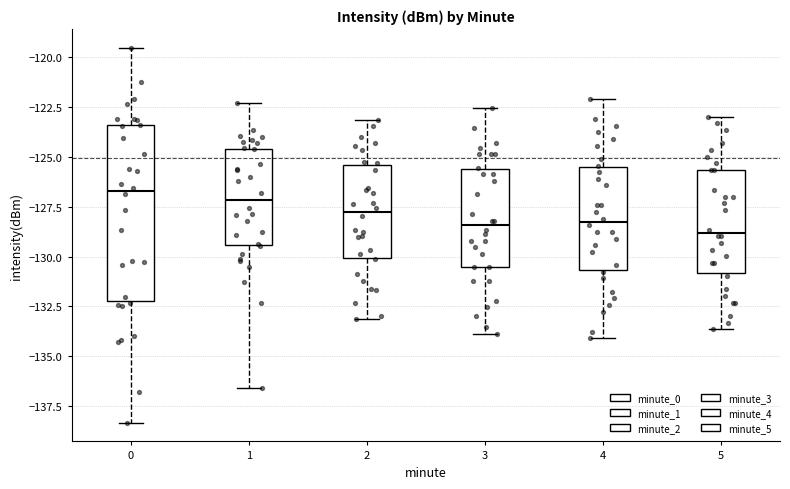

Reading left to right, transcribe this box plot: for each box, give where its median line is, the range the box spans, and where its two whiskers end, as read against the y-axis. The values are not printed on the chart, so give them approximately, as read against the axis.

0: median -126.5, box -132.0 to -123.5, whiskers -138.5 to -119.5
1: median -127.0, box -129.5 to -124.5, whiskers -136.5 to -122.5
2: median -128.0, box -130.0 to -125.5, whiskers -133.0 to -123.0
3: median -128.5, box -130.5 to -125.5, whiskers -134.0 to -122.5
4: median -128.5, box -130.5 to -125.5, whiskers -134.0 to -122.0
5: median -129.0, box -131.0 to -125.5, whiskers -133.5 to -123.0